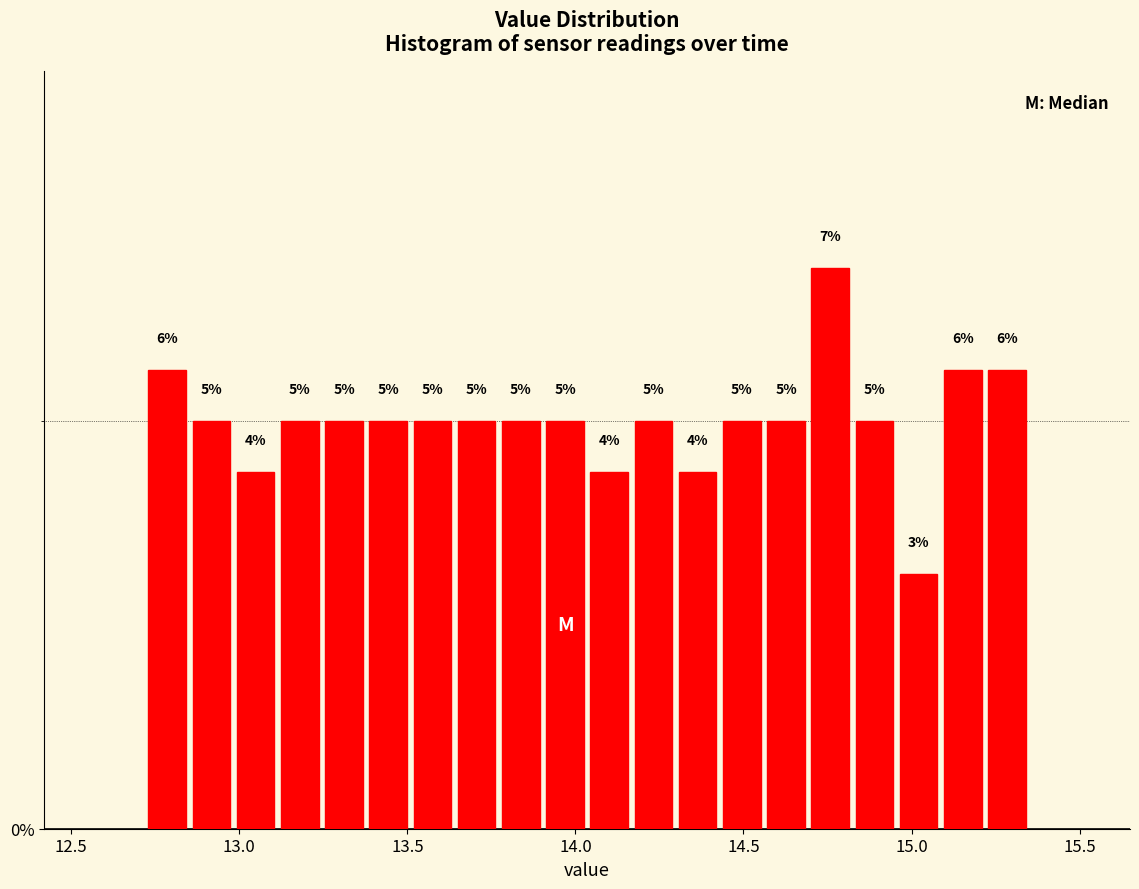

Read against the x-axis, roughly where is the centre of the tallest bar?

14.75